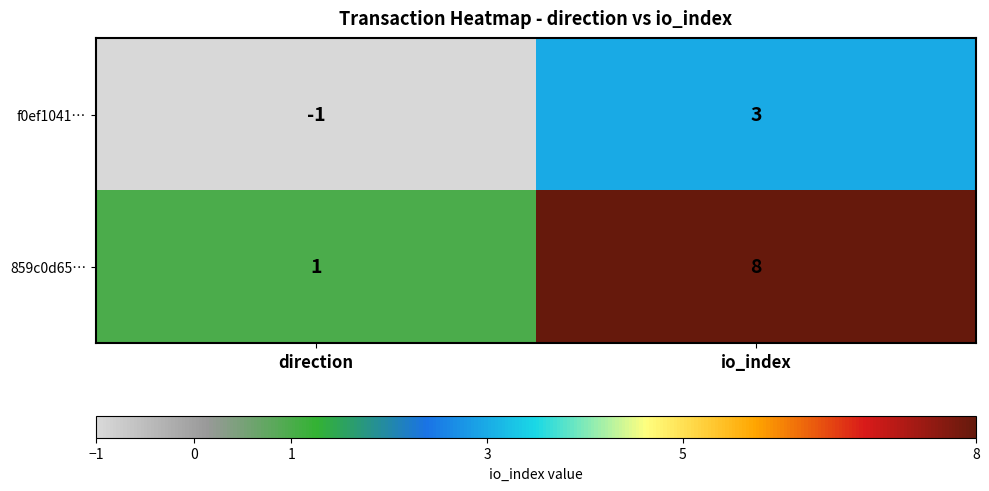

List the series in order of their overall mean, lowest first.

f0ef1041…, 859c0d65…